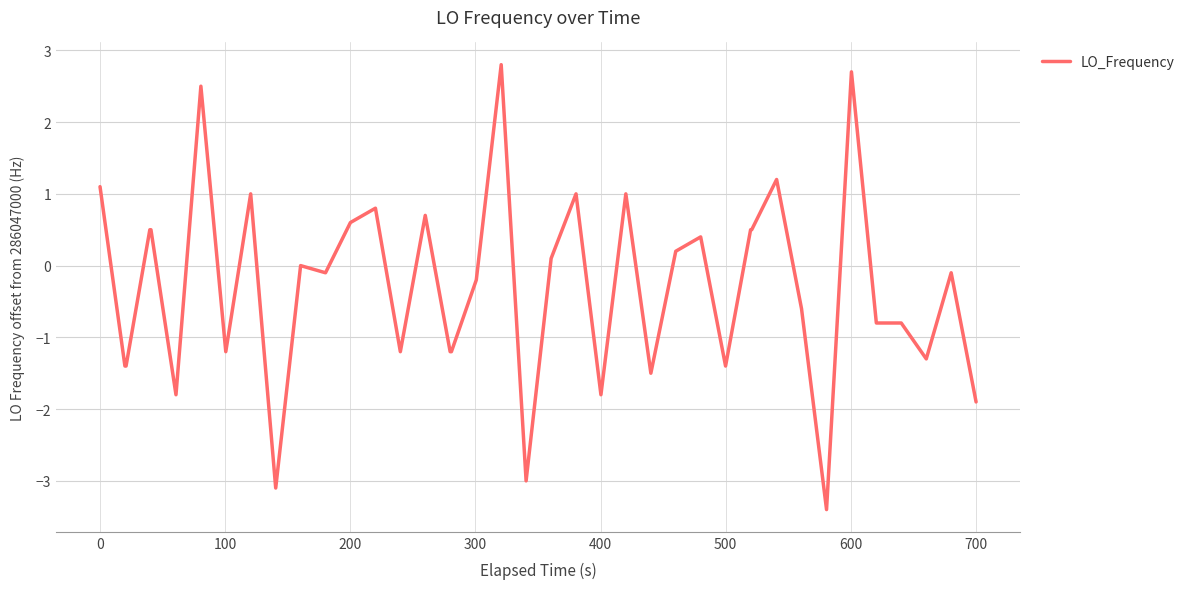

What is the minimum value shown in the chart?

-3.4